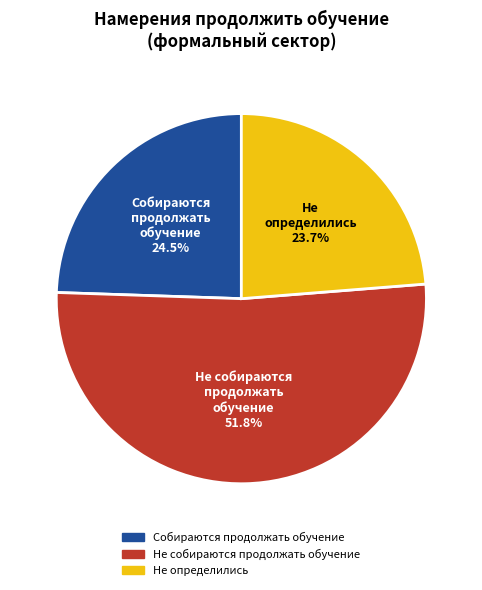

What is the majority slice?

Не собираются продолжать обучение